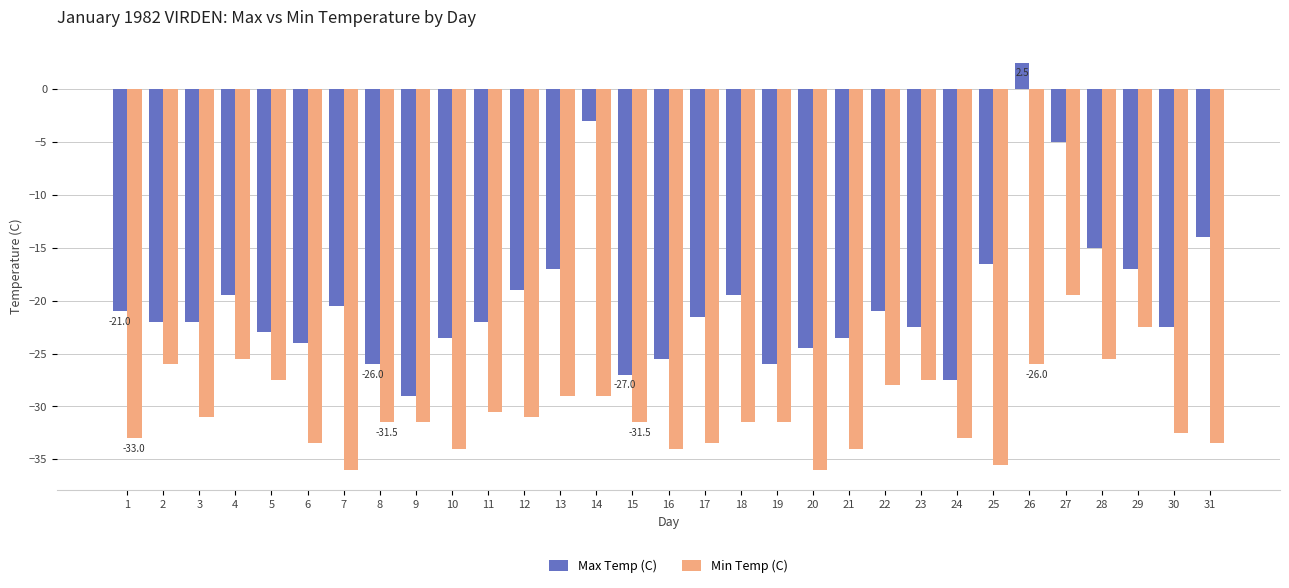

What is the total value across all series at 18?

-51.0